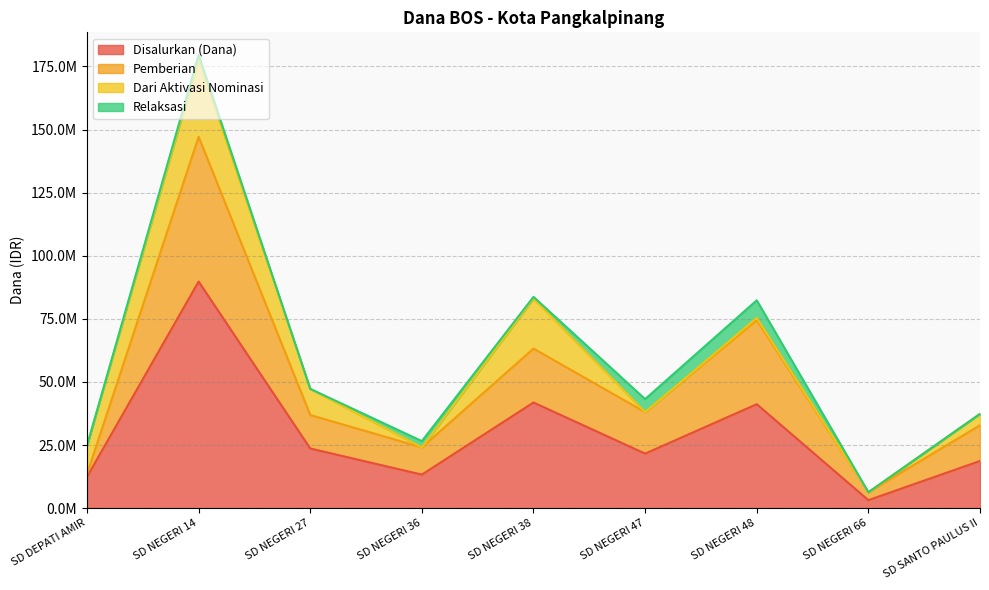

At which category does the chart reach its peak across all series?

SD NEGERI 14